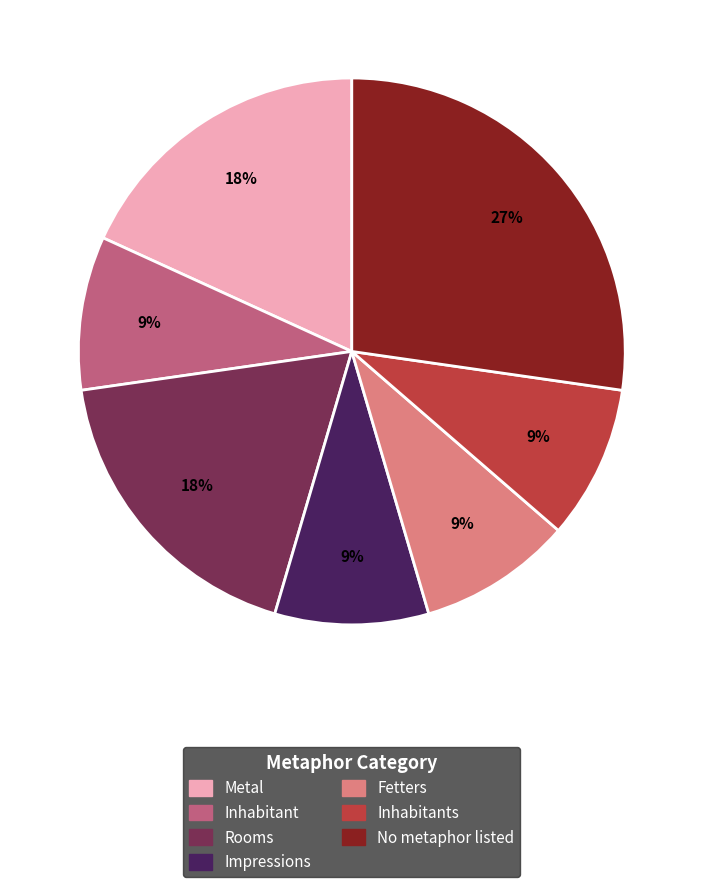

Does any single category account for the majority?

No